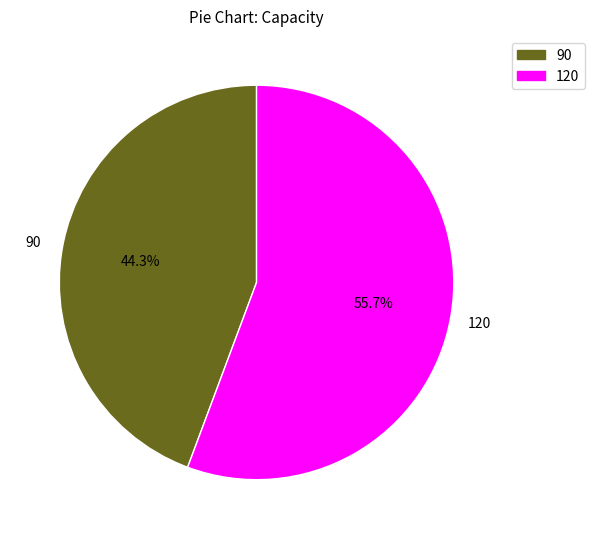

To the nearest percent, what percentage of the pie is 120?

56%